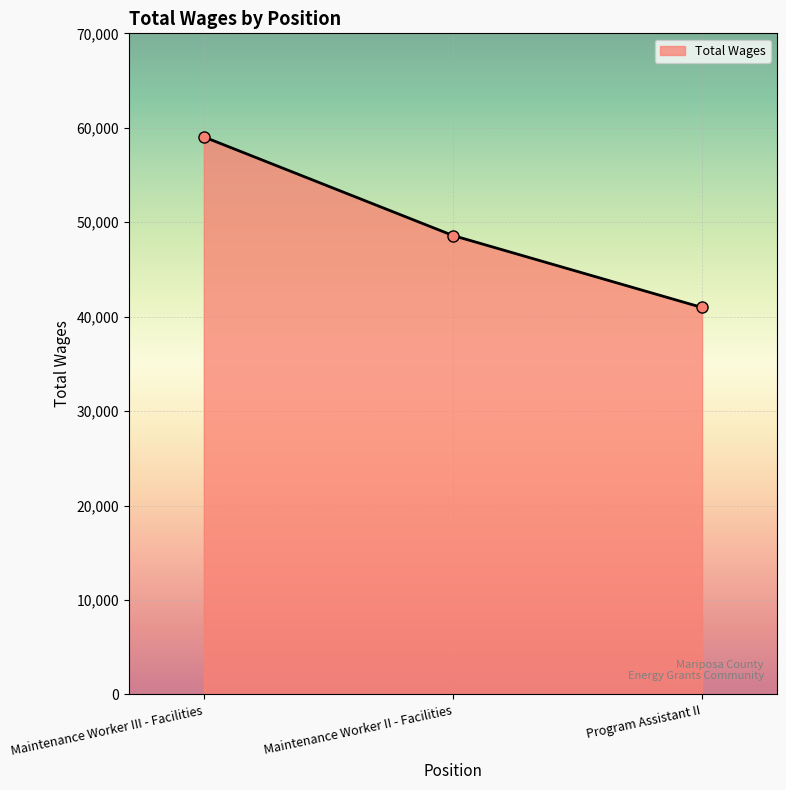

What is the difference between the maximum and minimum values?

18064